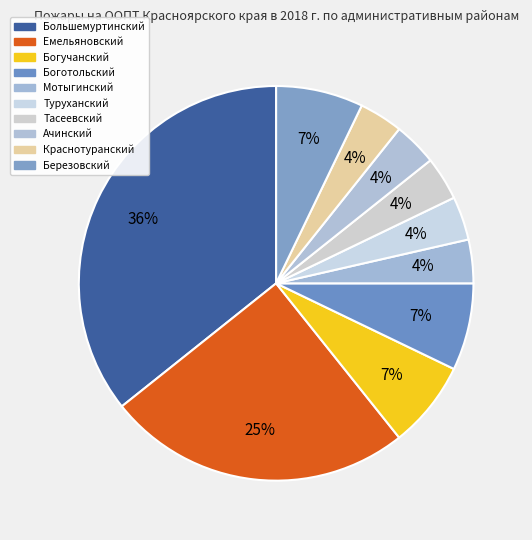

Is it true that Краснотуранский is 16% of the pie?

False